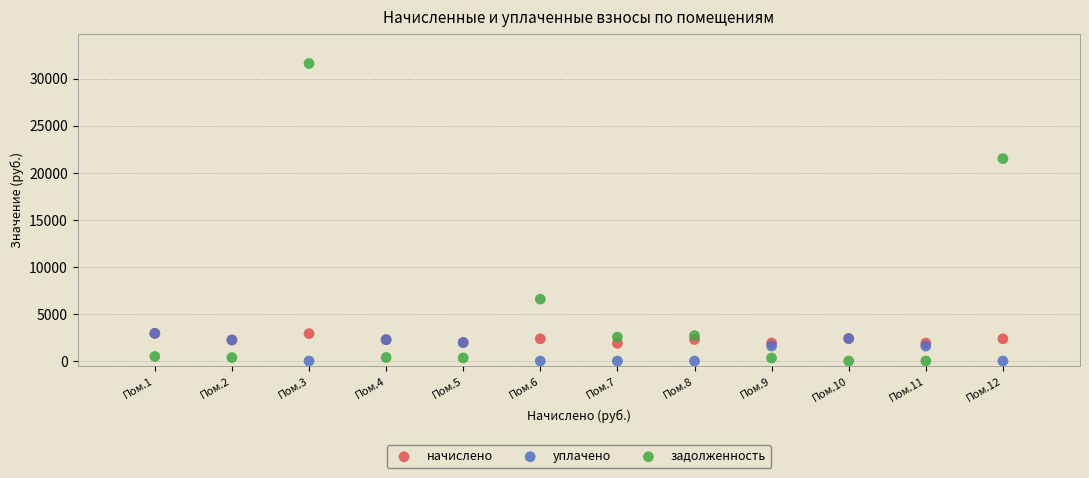

In the задолженность series, what Y value is closest to 15797?

21494.7